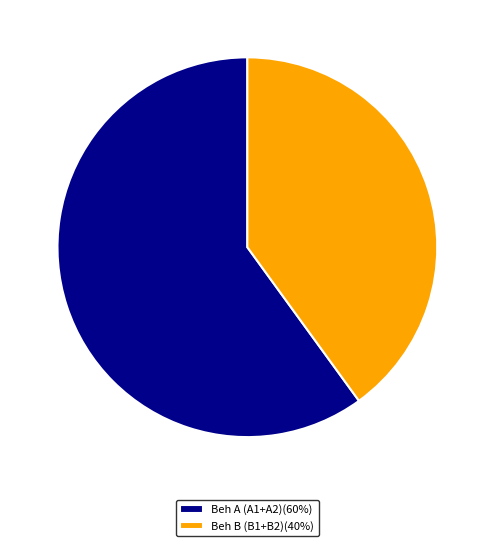

What is the largest slice in the pie chart?

Beh A (A1+A2)(60%)